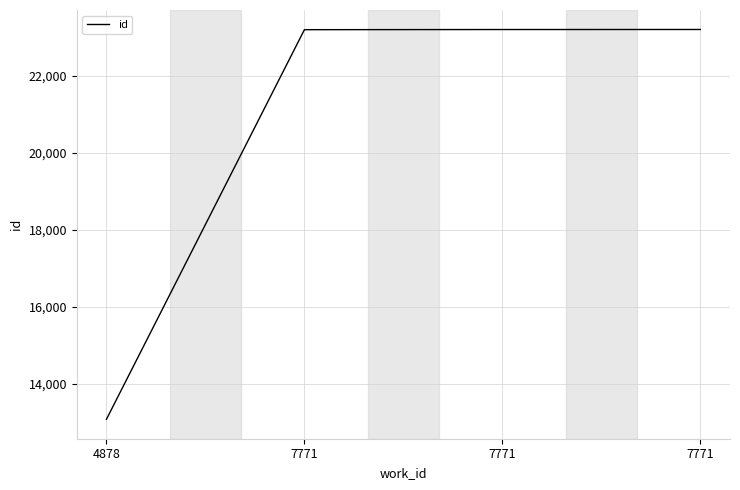

Does the chart display data point markers on the line(s)?

No